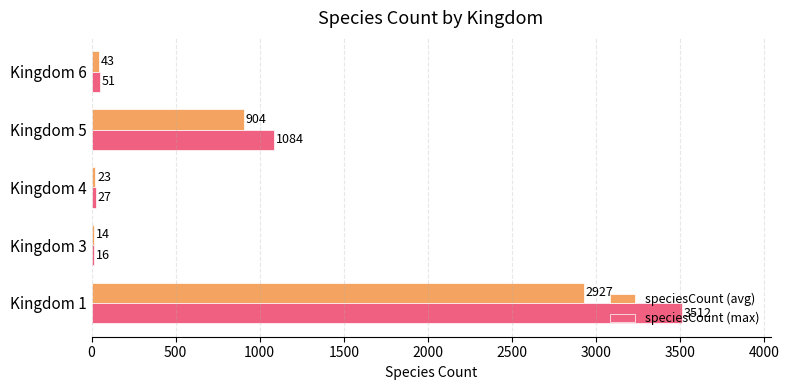

Which series has the largest total across all categories?

speciesCount (max)